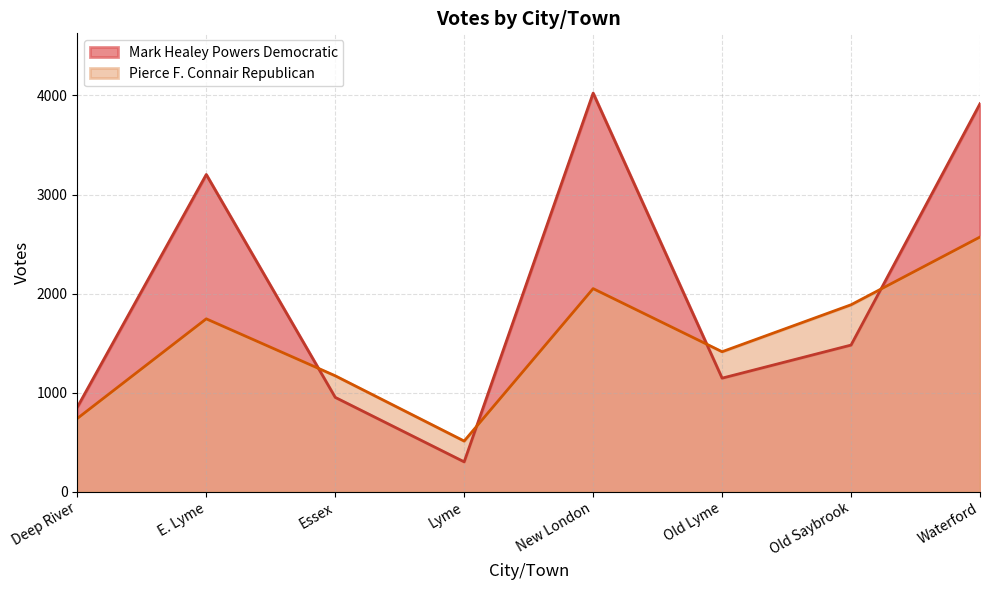

At which category is the sum across all series the highest?

Waterford